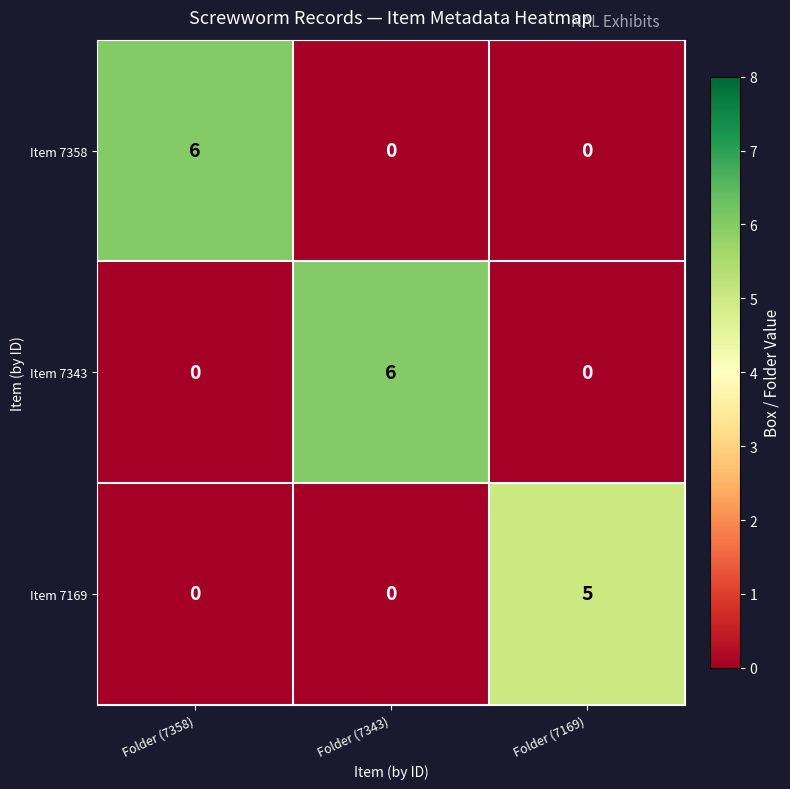

True or false: Item 7358 has a value of 0 at Folder (7343).

True